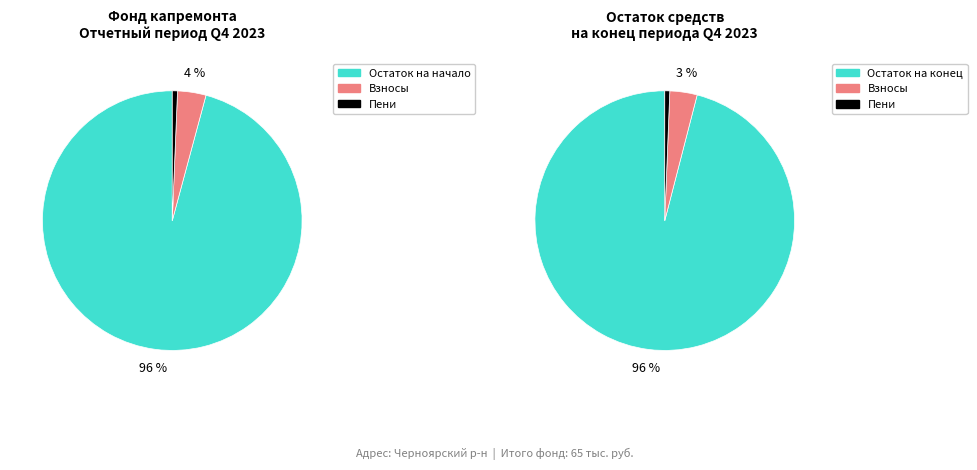

What is the majority slice?

Остаток на начало